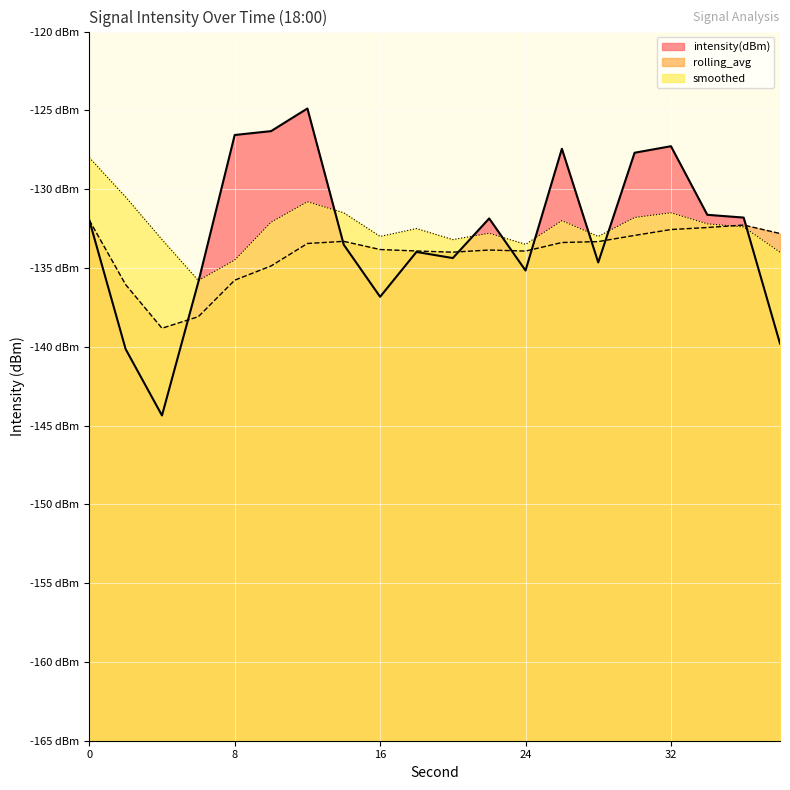

Read the smoothed value at 16.

-133.0